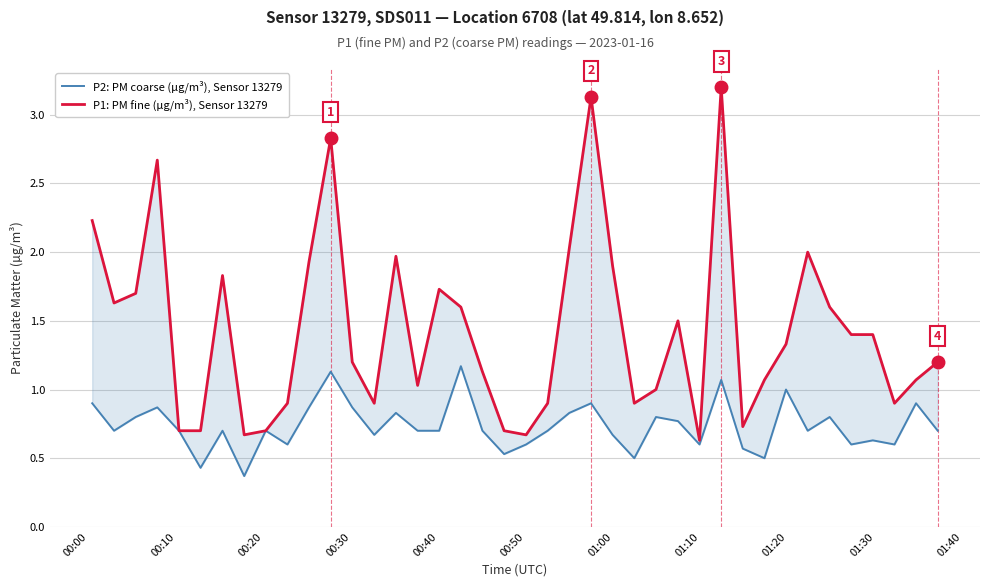

In P2: PM coarse (µg/m³), Sensor 13279, how many points are higher than both neighbors (excluding endpoints)?

13